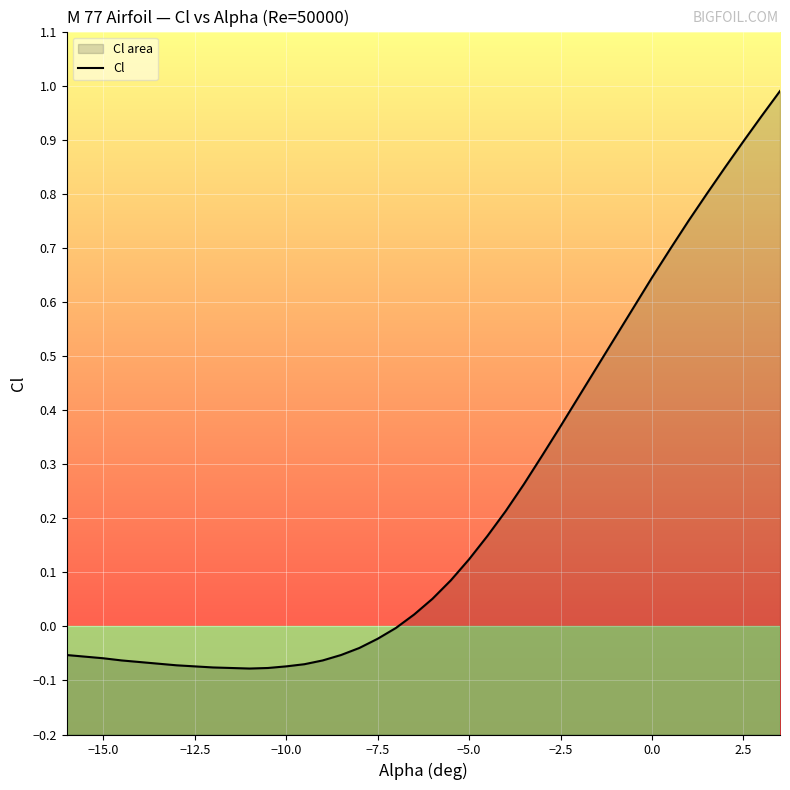

How many categories are shown in the chart?

40